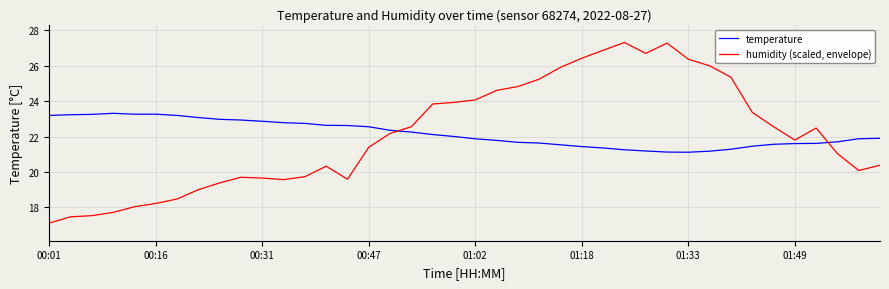

Which series ends up on top after the final intersection of humidity (scaled, envelope) and temperature?

temperature